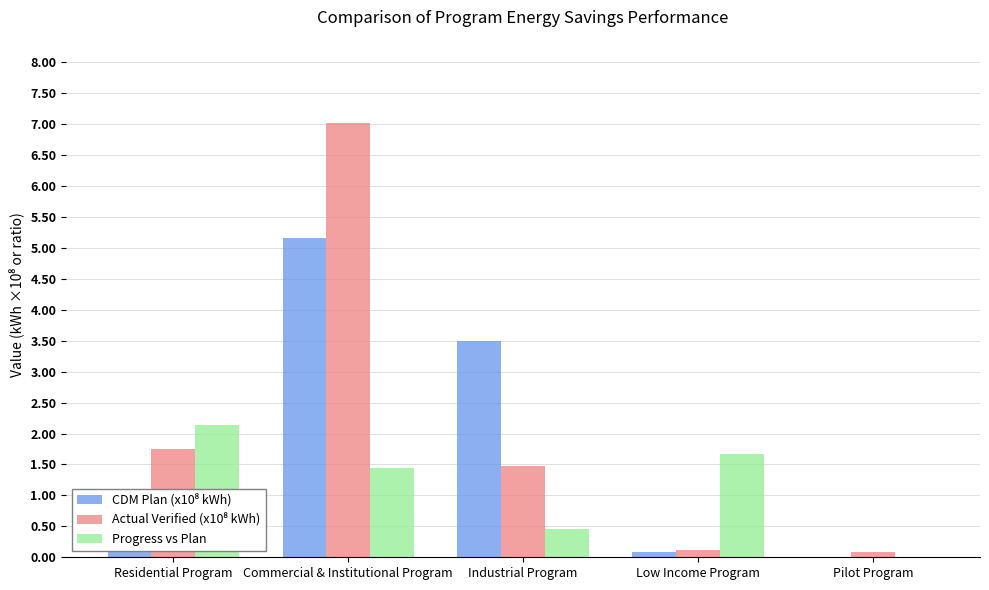

The Progress vs Plan series shows 2.1 at Residential Program. True or false?

True